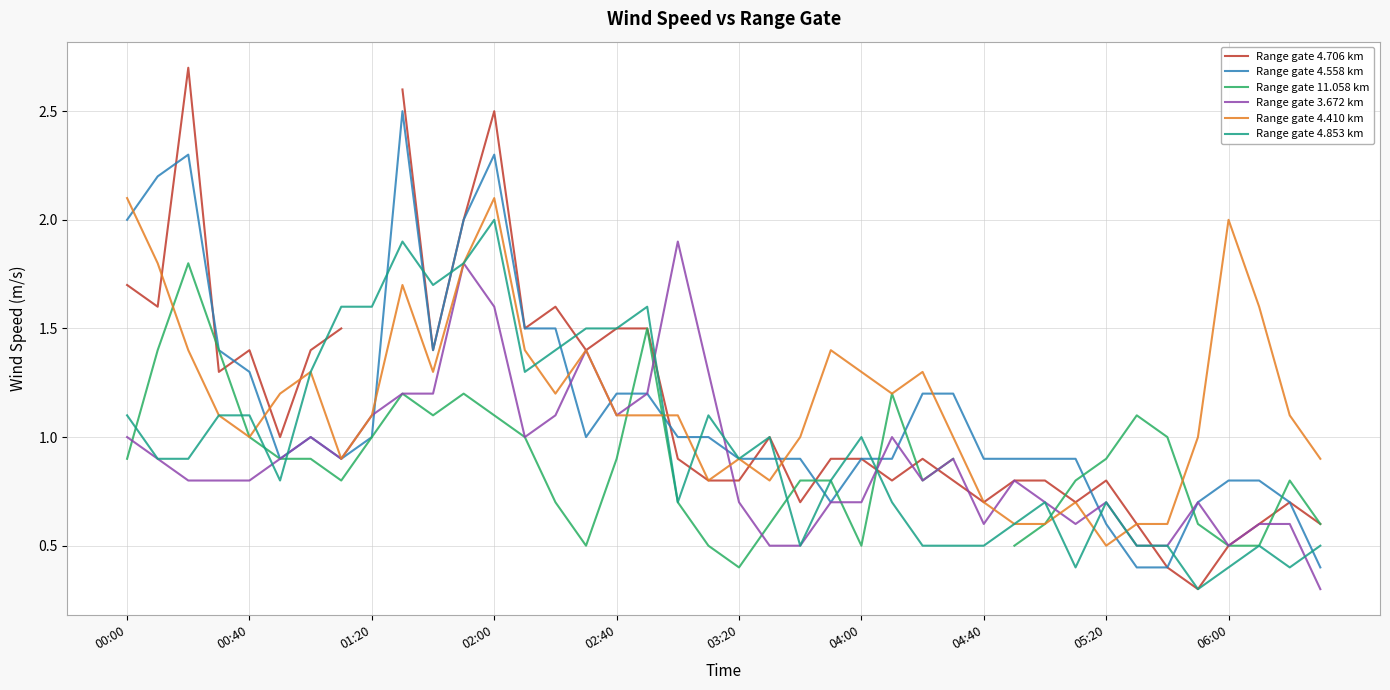

What is the difference between the highest and lowest values at 22?

0.5